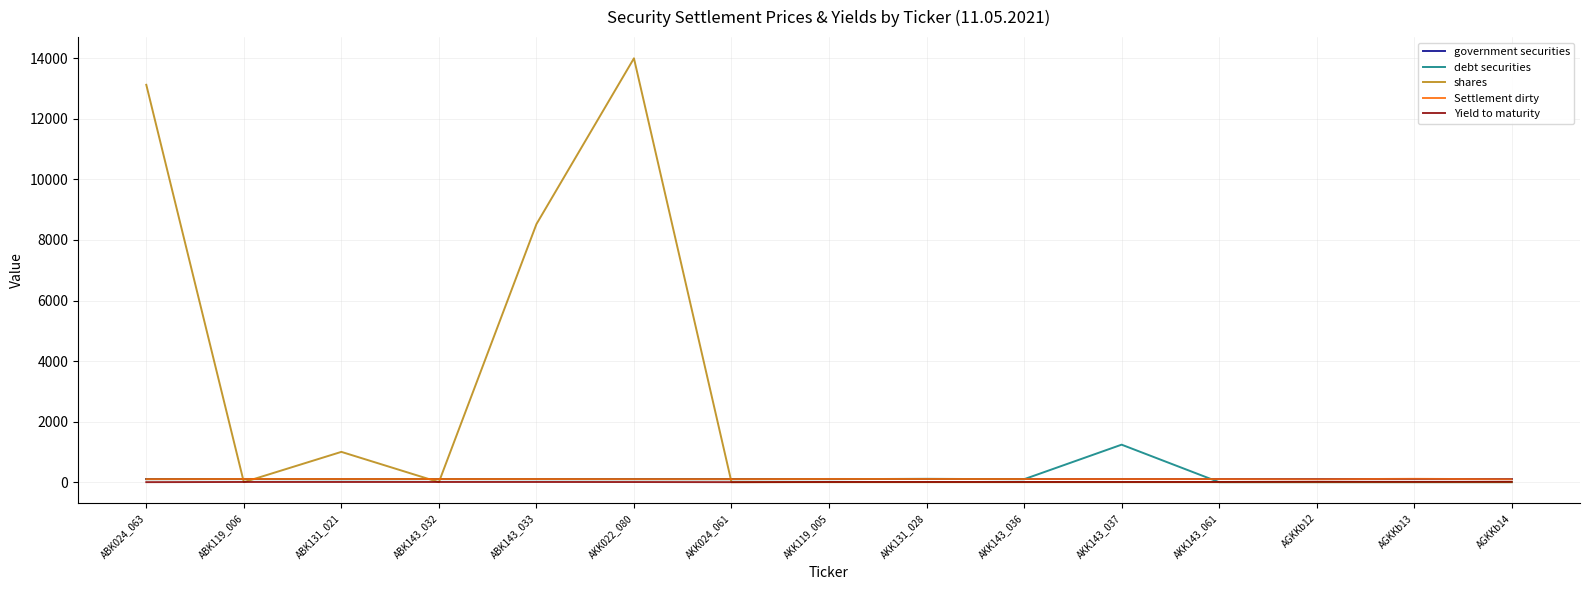

How many lines are shown in the chart?

5